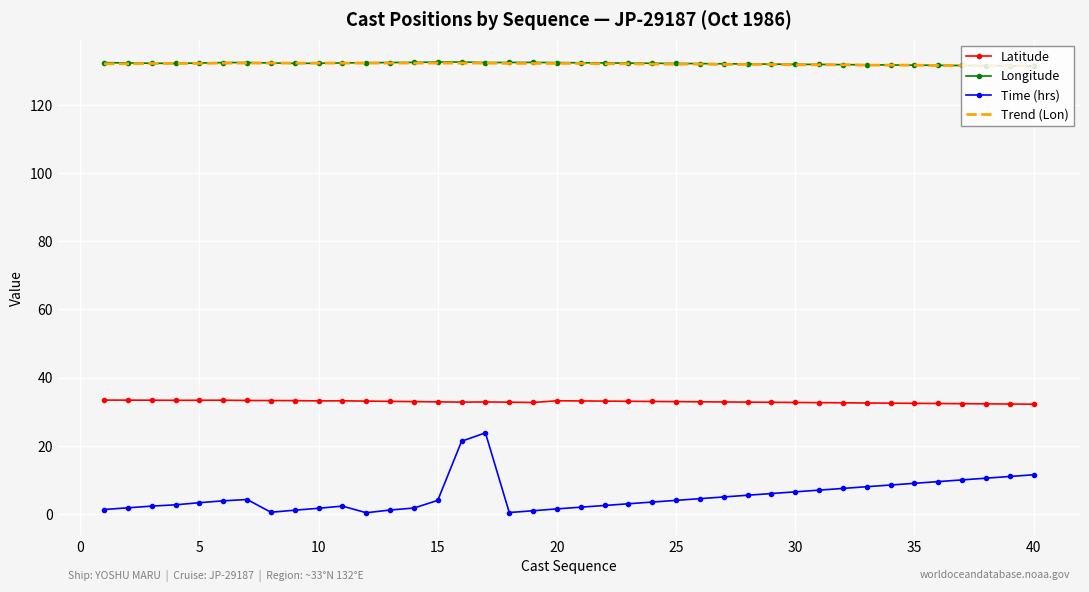

What is the difference between the maximum and minimum values in the Trend (Lon) series?

0.8